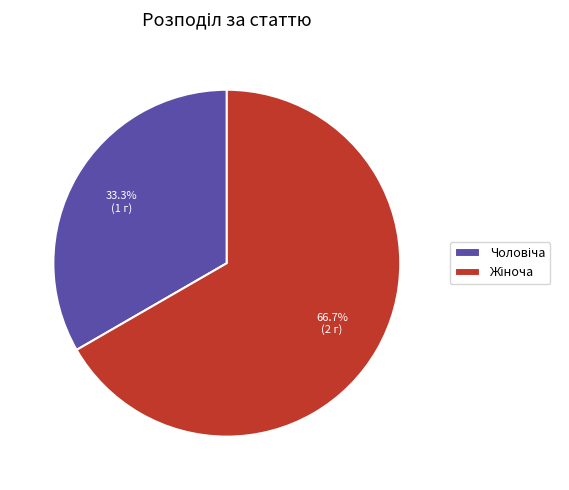

Is there a majority slice in this chart?

Yes